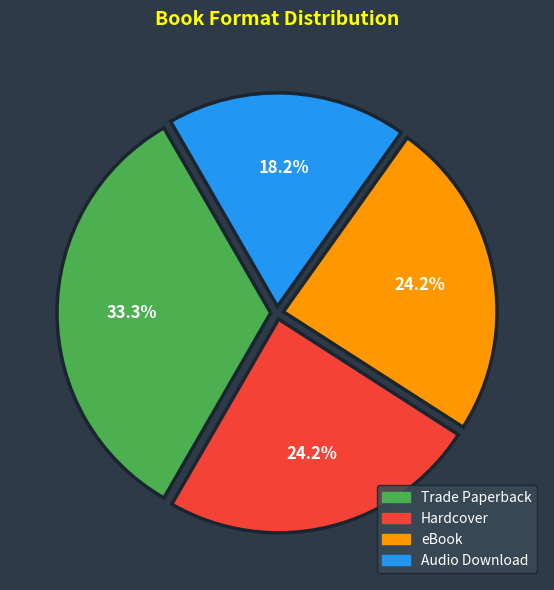

What is the ratio of the value at Trade Paperback to the value at Hardcover?

1.4